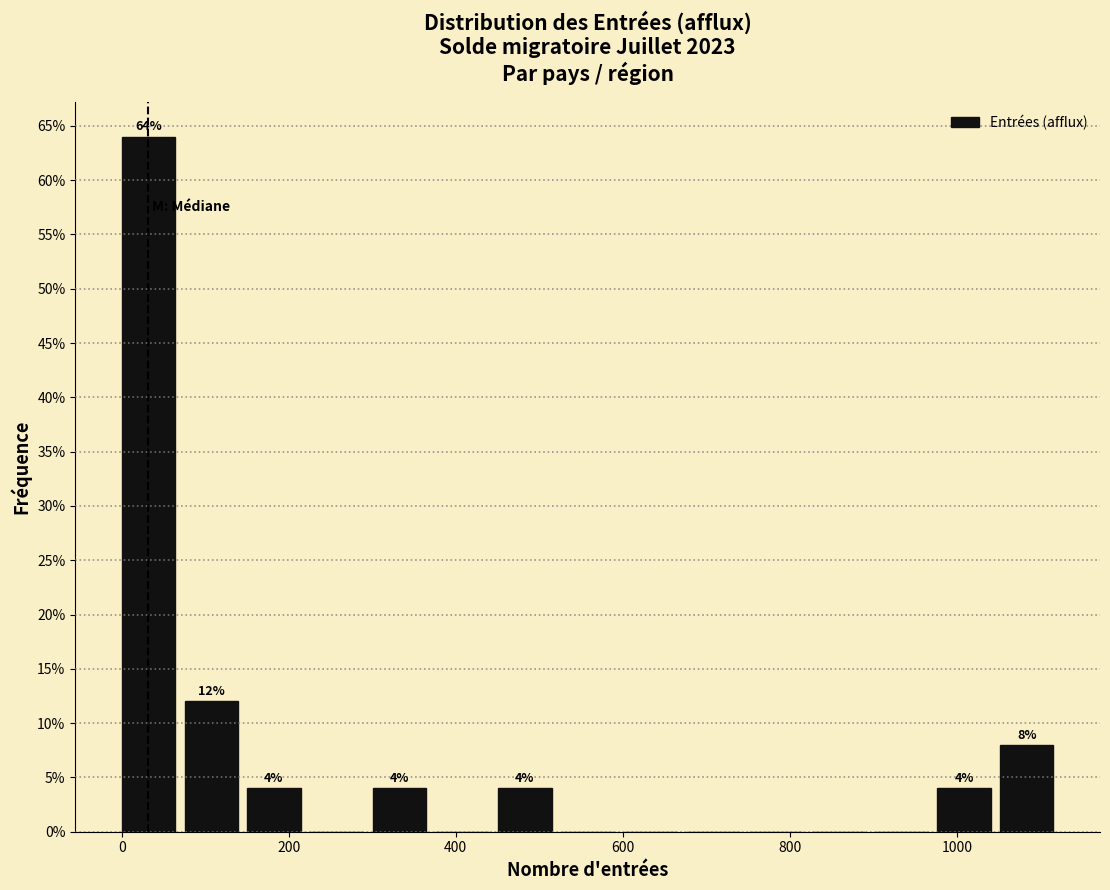

Read against the x-axis, roughly where is the centre of the tallest bar?

40